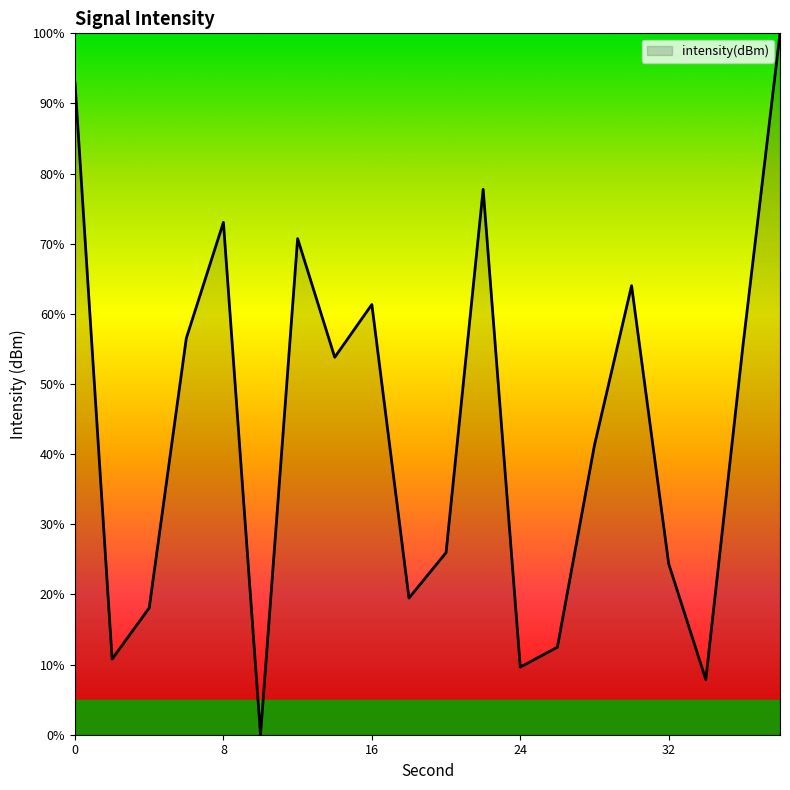

How many series are shown in this chart?

1